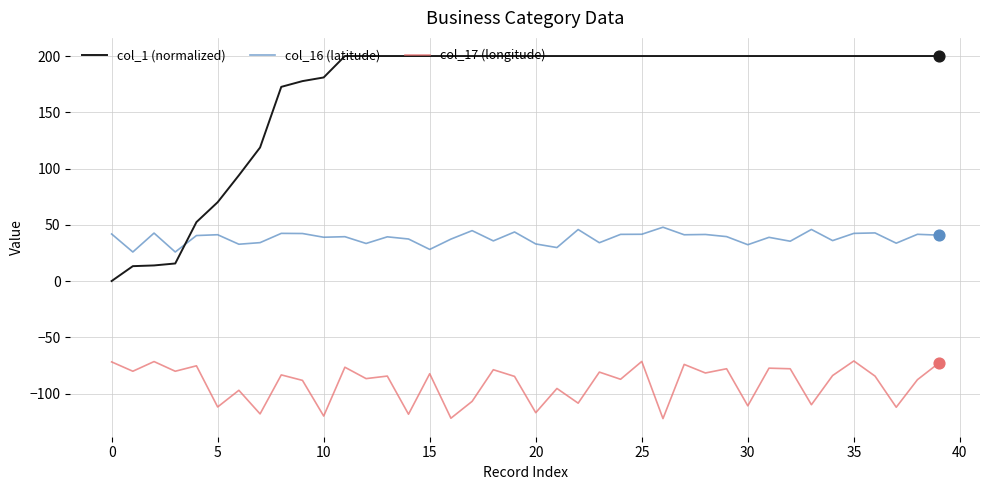

Which series has the largest total across all categories?

col_1 (normalized)